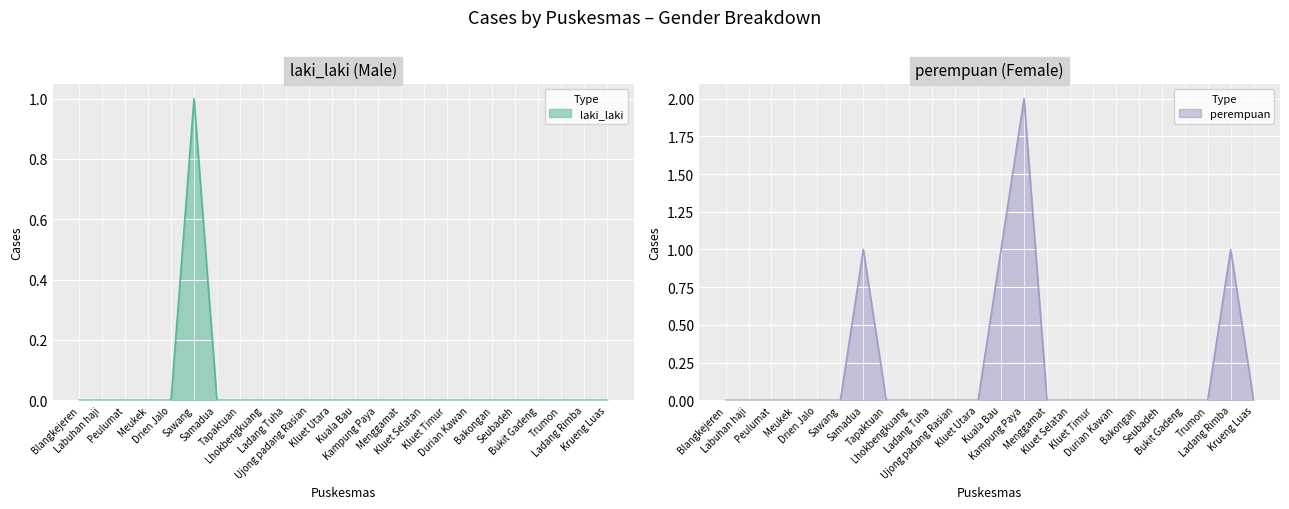

Where is the first local maximum for perempuan (line)?

Samadua